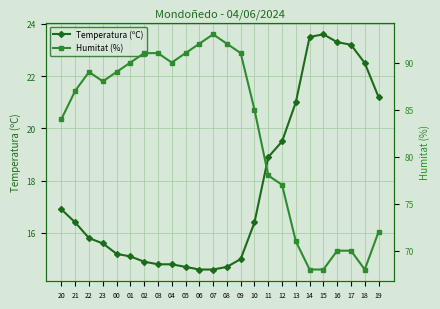

What are all the series names shown in the legend?

Temperatura (ºC), Humitat (%)